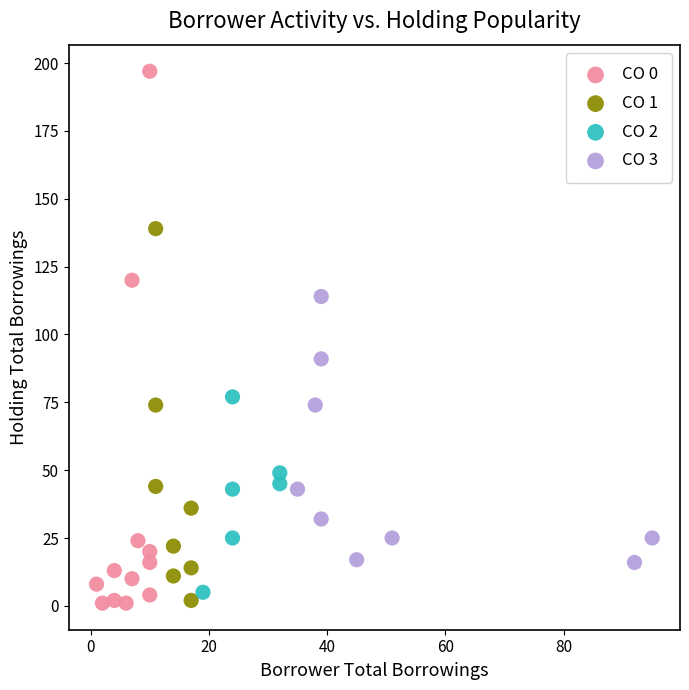

Which series has the widest spread of Y values?

CO 0